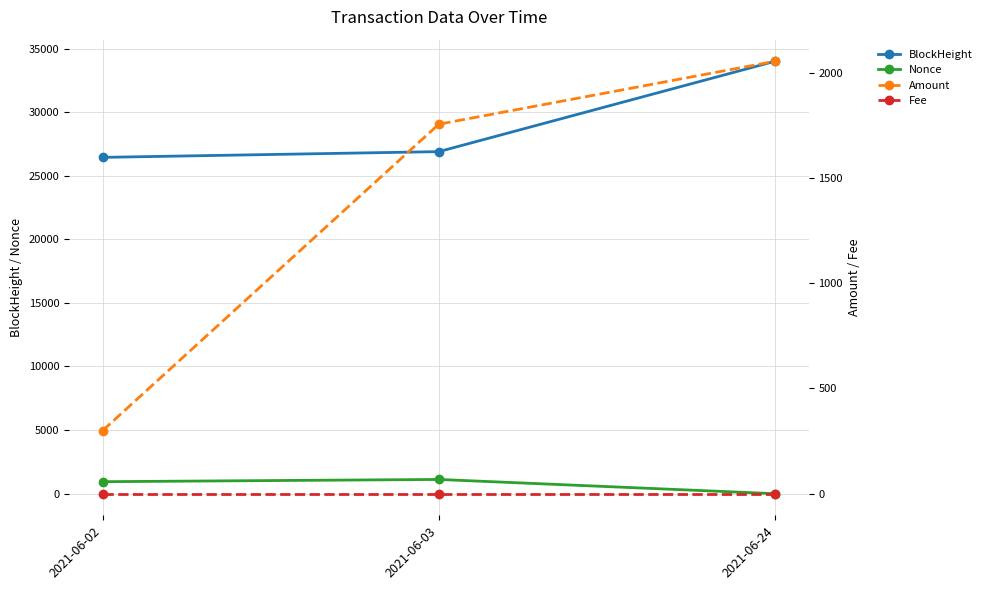

How many data points does each series have?

3